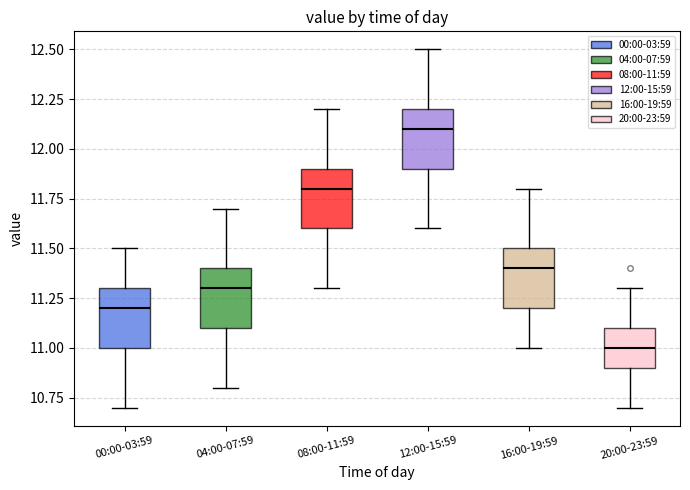

Reading left to right, transcribe this box plot: for each box, give where its median line is, the range the box spans, and where its two whiskers end, as read against the y-axis. The values are not printed on the chart, so give them approximately, as read against the axis.

00:00-03:59: median 11.2, box 11.0 to 11.3, whiskers 10.7 to 11.5
04:00-07:59: median 11.3, box 11.1 to 11.4, whiskers 10.8 to 11.7
08:00-11:59: median 11.8, box 11.6 to 11.9, whiskers 11.3 to 12.2
12:00-15:59: median 12.1, box 11.9 to 12.2, whiskers 11.6 to 12.5
16:00-19:59: median 11.4, box 11.2 to 11.5, whiskers 11.0 to 11.8
20:00-23:59: median 11.0, box 10.9 to 11.1, whiskers 10.7 to 11.3